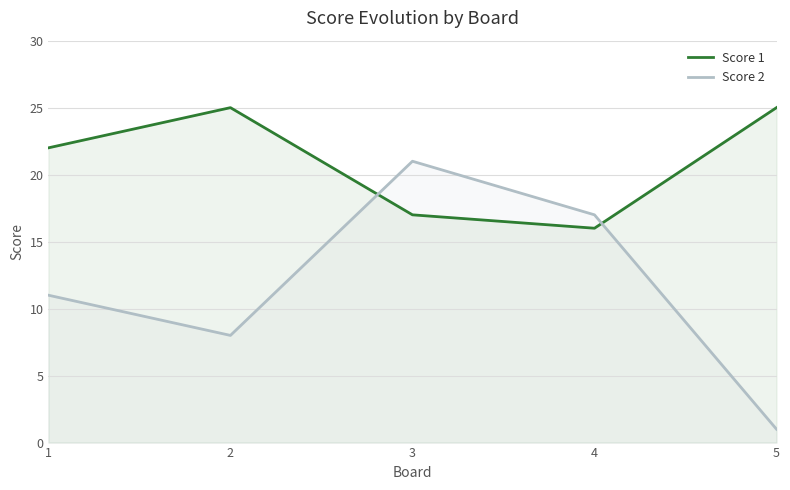

After their last crossing, which series has the higher values: Score 2 or Score 1?

Score 1